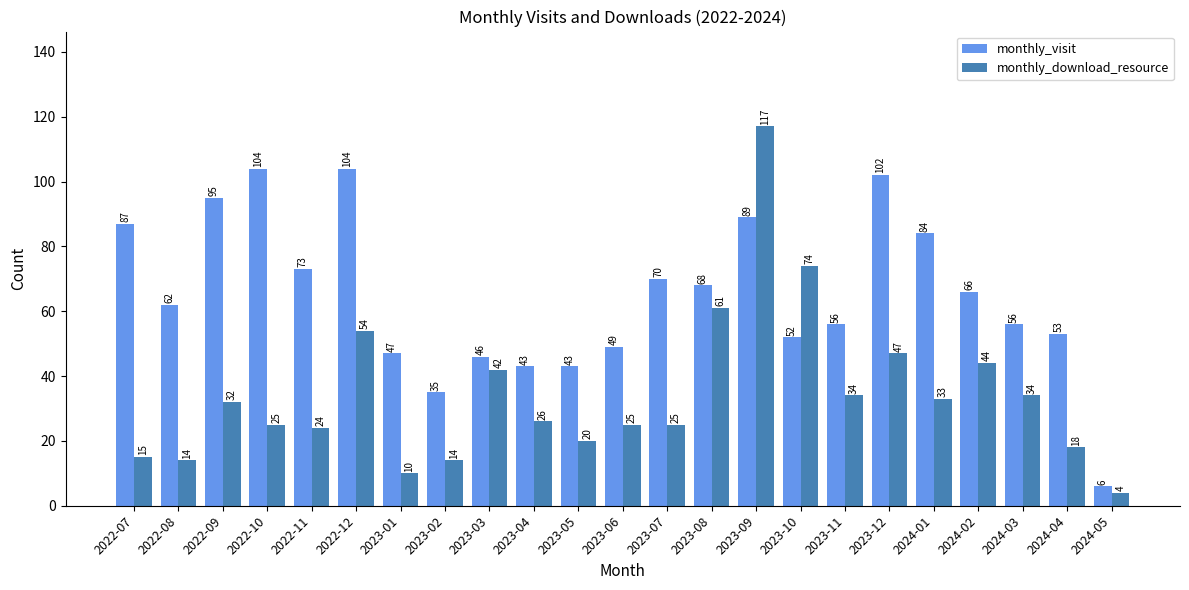

Reading left to right, what are all the values shown in this chart?

monthly_visit: 2022-07=87	2022-08=62	2022-09=95	2022-10=104	2022-11=73	2022-12=104	2023-01=47	2023-02=35	2023-03=46	2023-04=43	2023-05=43	2023-06=49	2023-07=70	2023-08=68	2023-09=89	2023-10=52	2023-11=56	2023-12=102	2024-01=84	2024-02=66	2024-03=56	2024-04=53	2024-05=6
monthly_download_resource: 2022-07=15	2022-08=14	2022-09=32	2022-10=25	2022-11=24	2022-12=54	2023-01=10	2023-02=14	2023-03=42	2023-04=26	2023-05=20	2023-06=25	2023-07=25	2023-08=61	2023-09=117	2023-10=74	2023-11=34	2023-12=47	2024-01=33	2024-02=44	2024-03=34	2024-04=18	2024-05=4